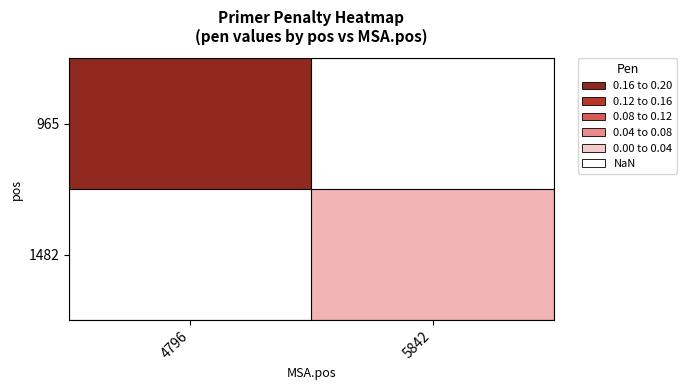

At 5842, list the series in order from largest to smallest.

965, 1482